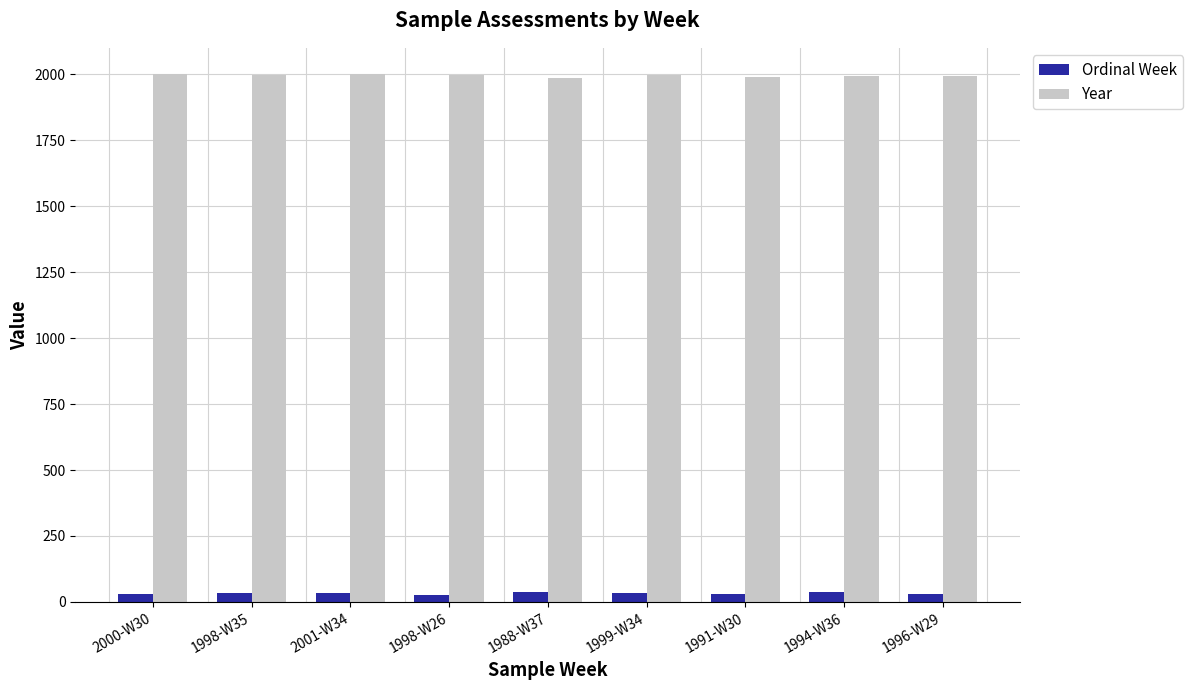

At which label does Year first exceed 1998?

2000-W30